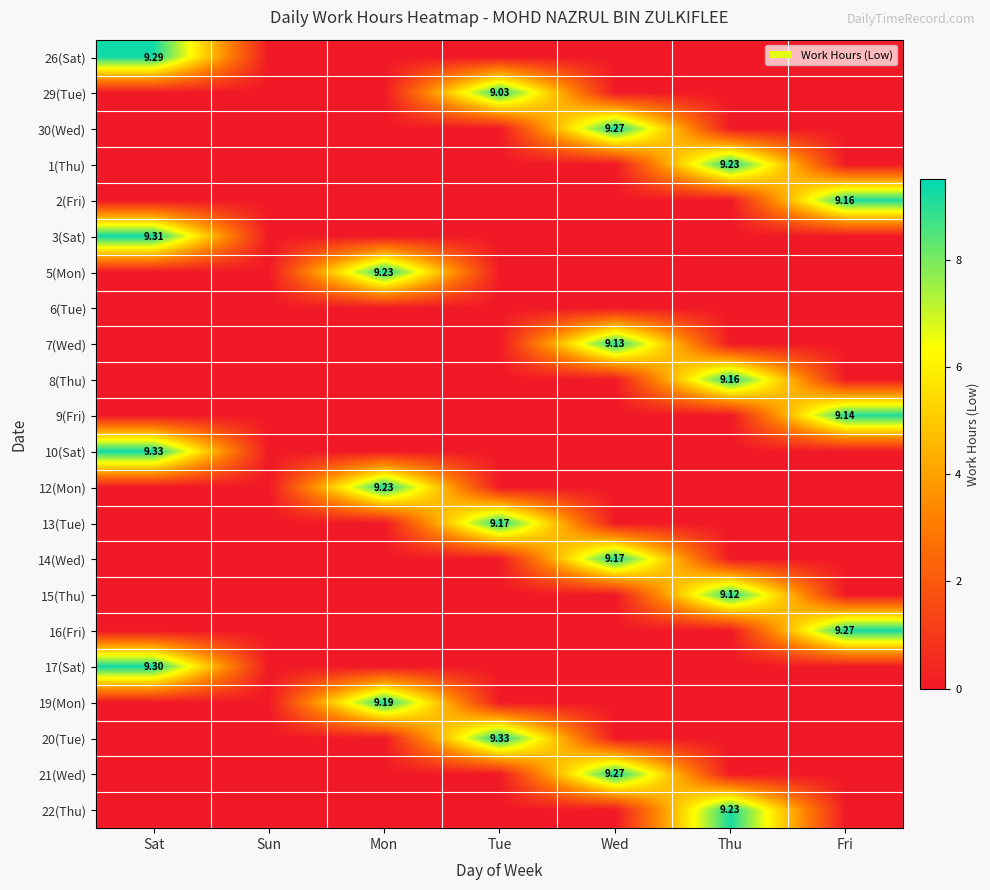

What is the average value of the 10(Sat) series?

1.3